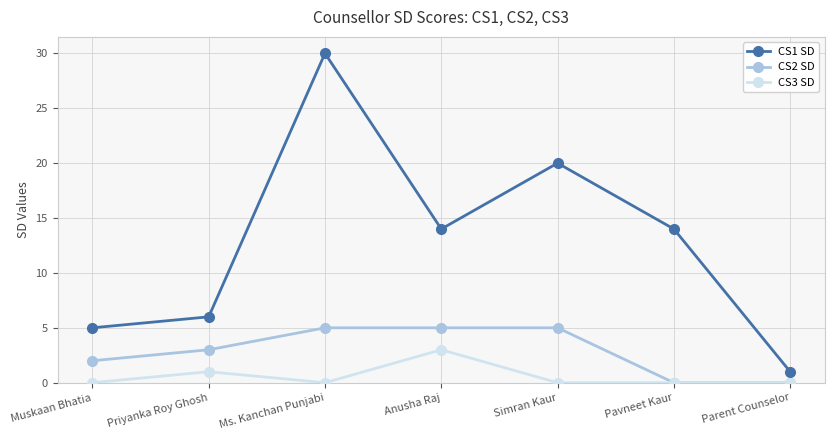

At which category does the chart reach its peak across all series?

Ms. Kanchan Punjabi